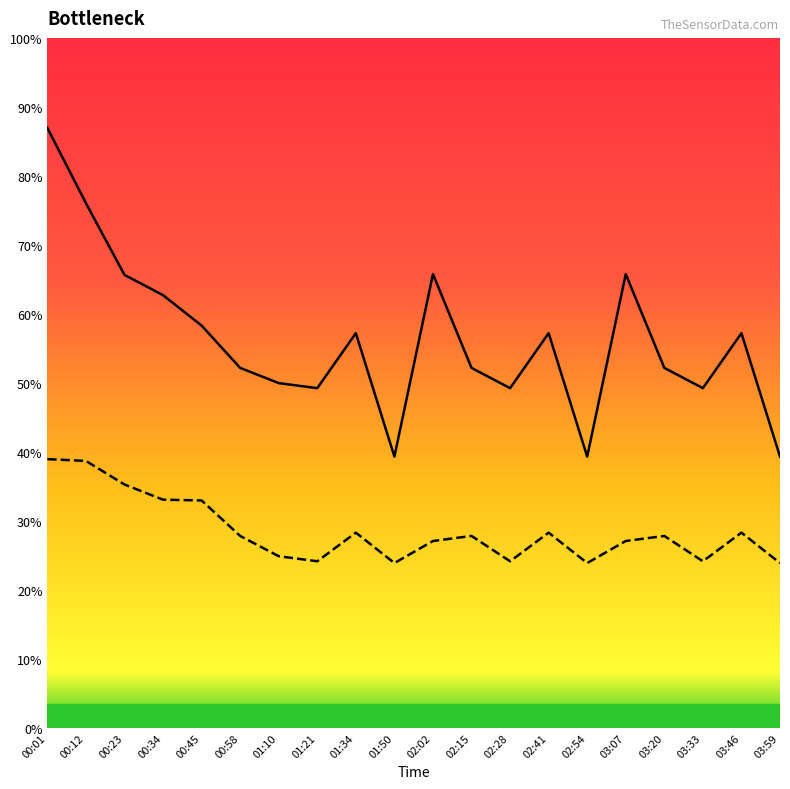

True or false: SDS_P1 and SDS_P2 intersect in this chart.

False